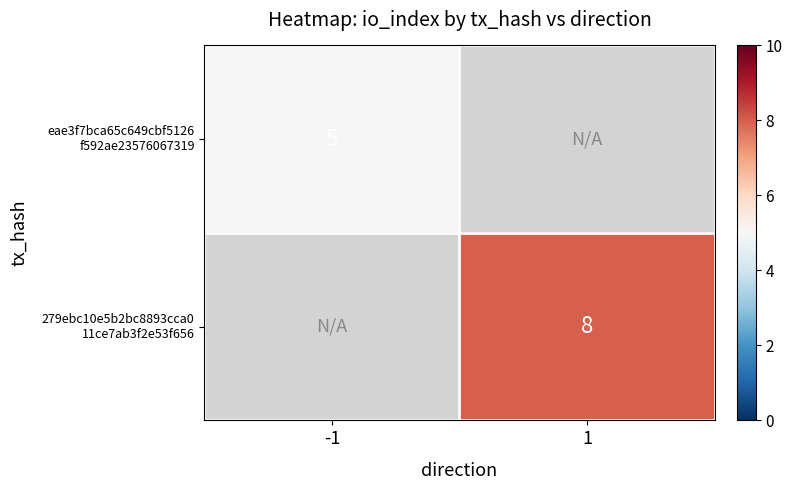

List the labels in order of 279ebc10e5b2bc8893cca0 11ce7ab3f2e53f656 value, smallest first.

-1, 1